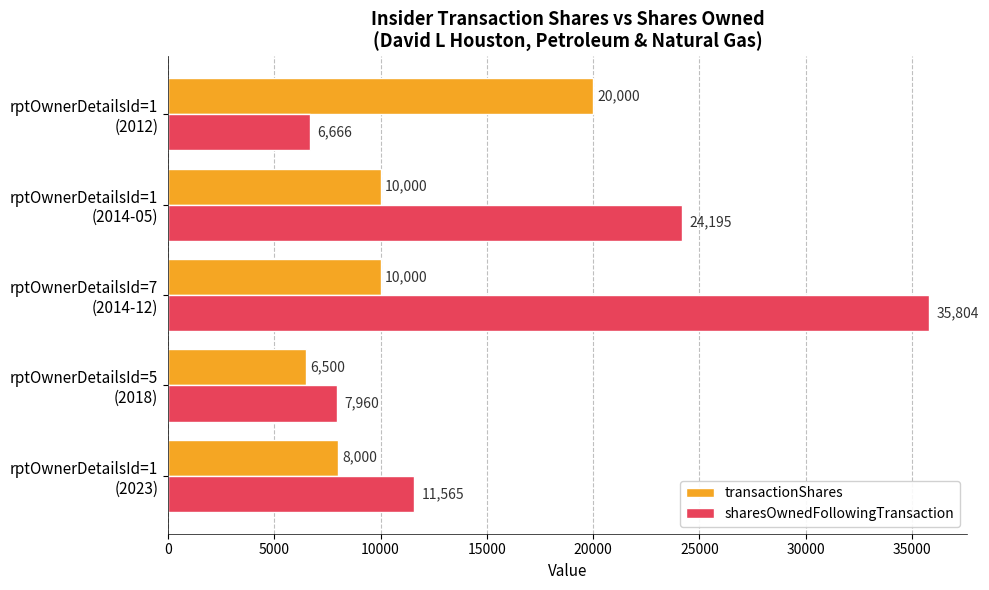

At which category does the chart reach its minimum across all series?

rptOwnerDetailsId=5
(2018)